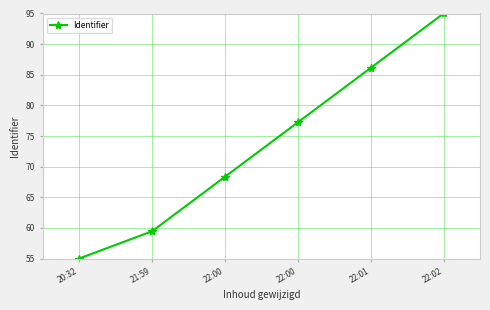

What is the difference between the second highest and minimum values?

31.1